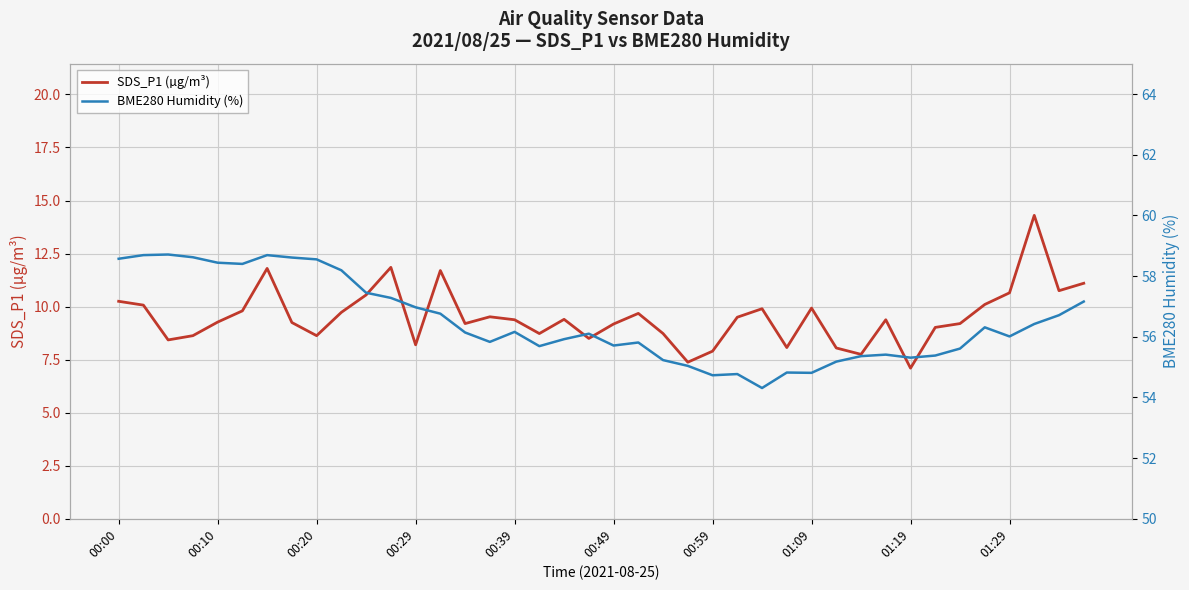

Rank the series by their maximum value, from highest to lowest.

BME280 Humidity (%), SDS_P1 (µg/m³)